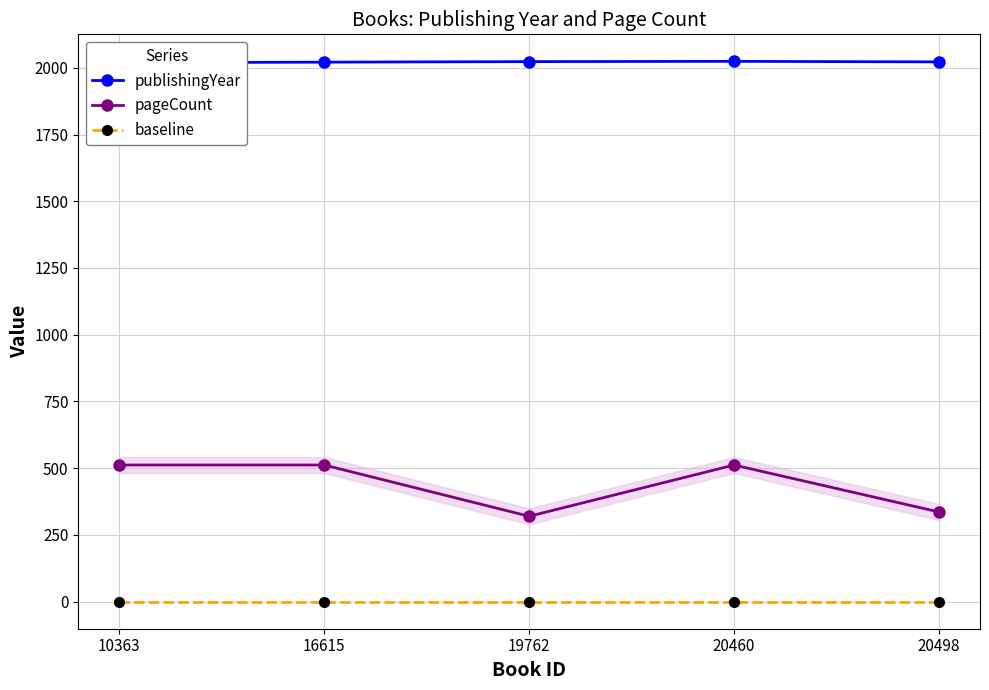

What is the highest value of the pageCount series?

512